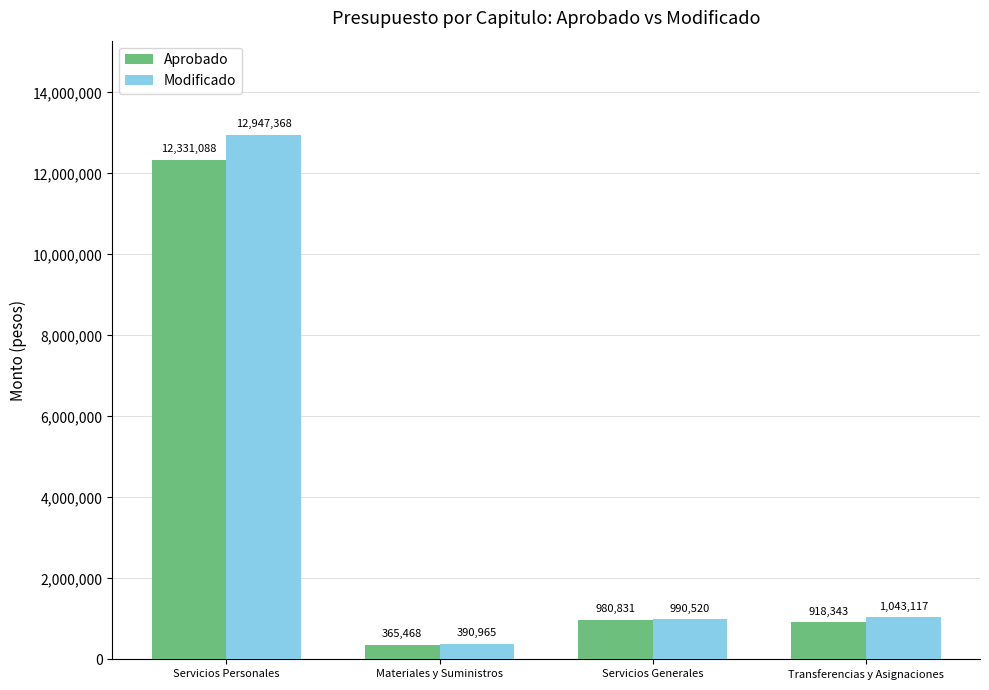

List the series in order of their peak value, lowest first.

Aprobado, Modificado